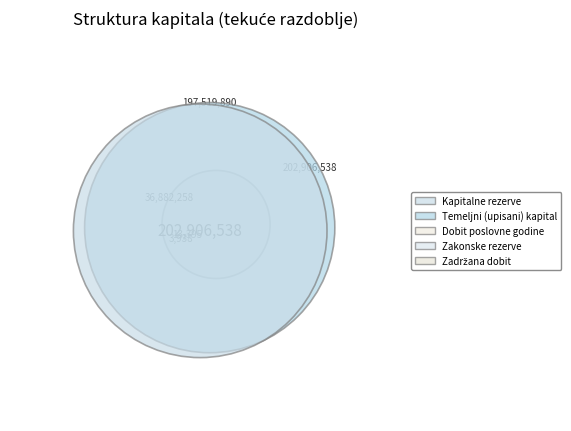

Is it true that Zadržana dobit is 0% of the pie?

True